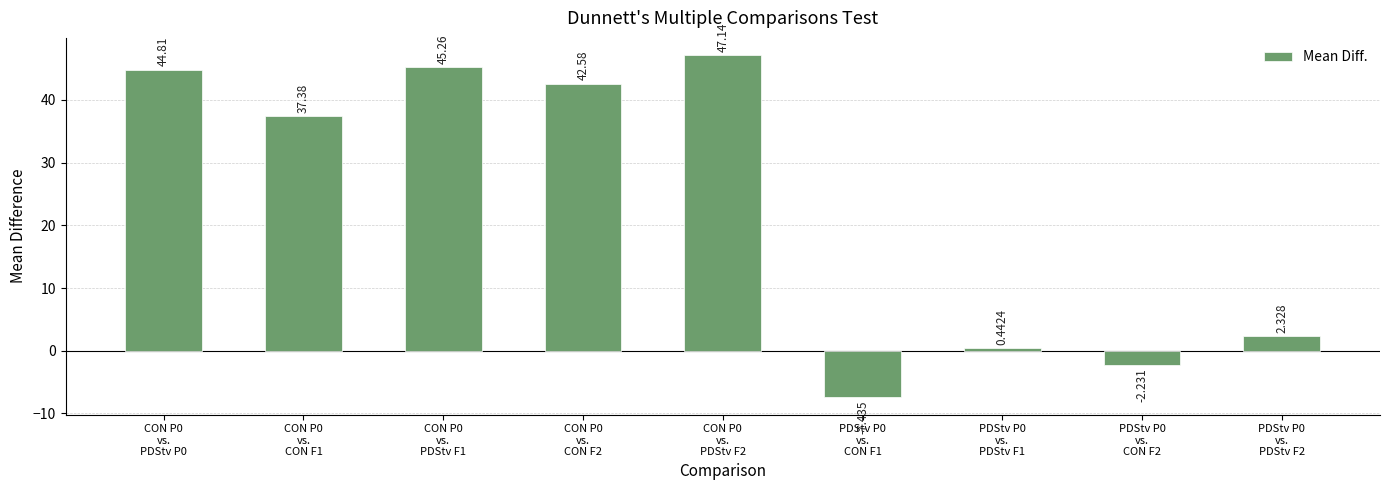

Count the number of values greater than 37.

5